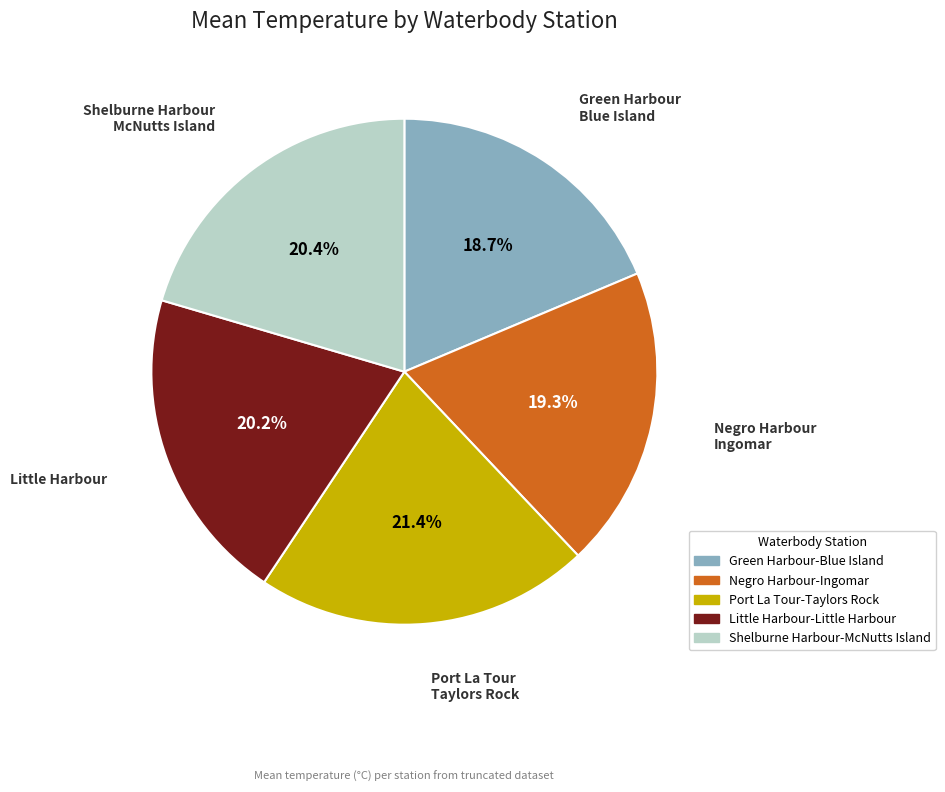

To the nearest percent, what is the difference between the Green Harbour-Blue Island and Port La Tour-Taylors Rock slice percentages?

3%